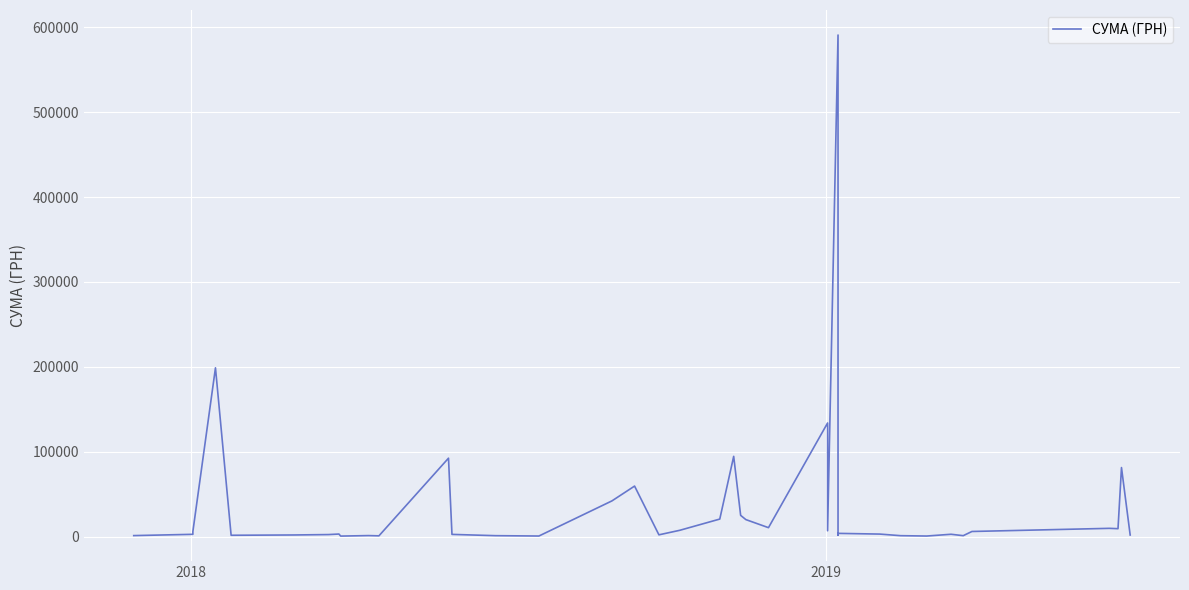

What is the sum of all values?

1455963.7